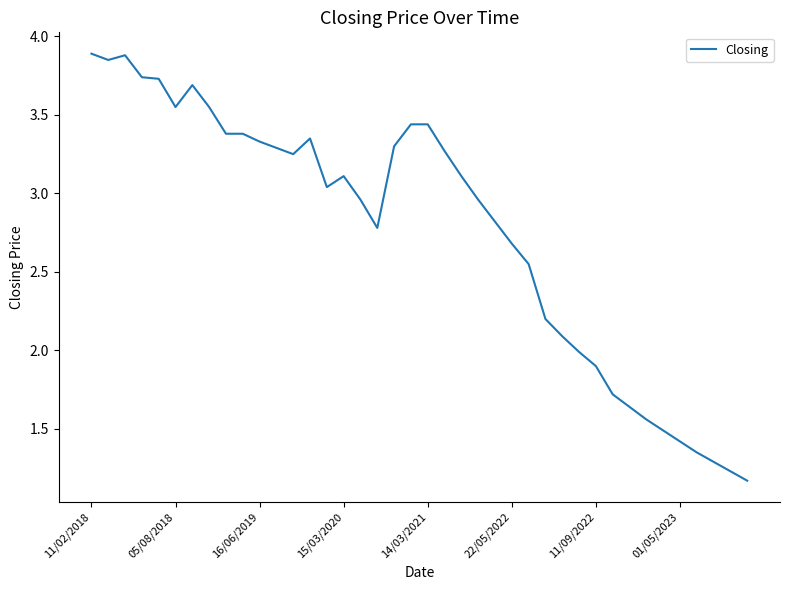

What is the sum of all values?

110.4